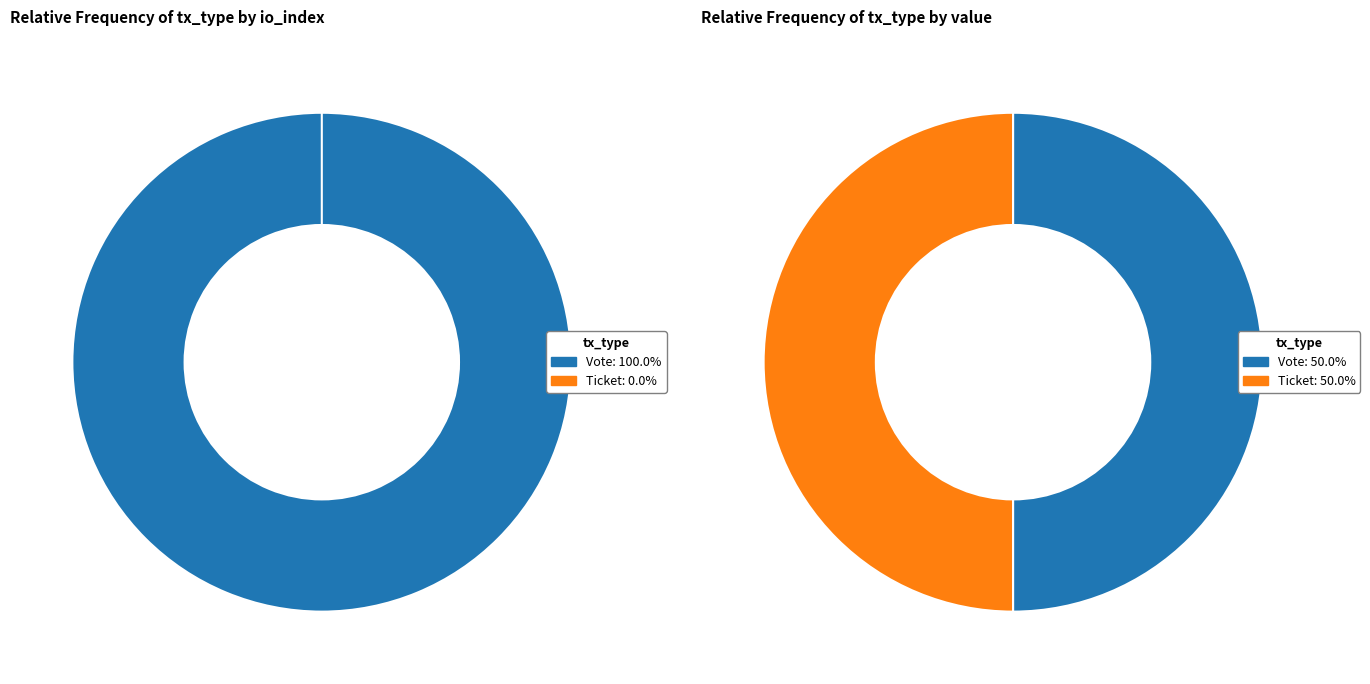

Rank the categories by value from lowest to highest.

Ticket, Vote